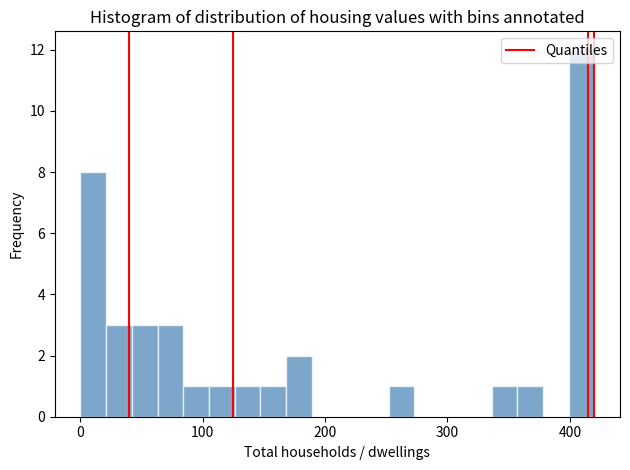

Read against the x-axis, roughly where is the centre of the tallest bar?

410